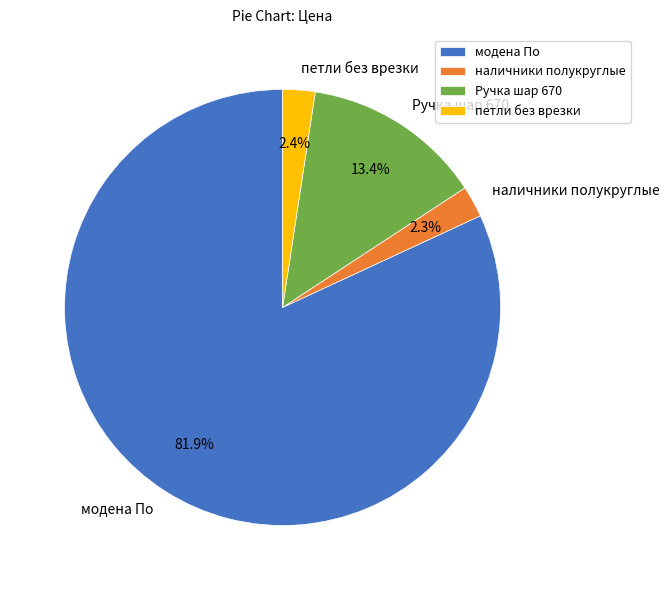

To the nearest percent, what is the combined percentage of Ручка шар 670 and наличники полукруглые?

16%